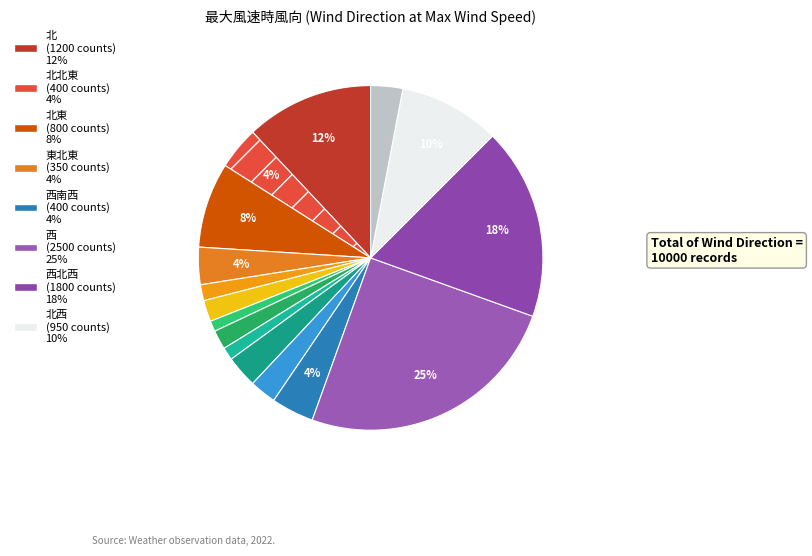

What is the smallest slice in the pie chart?

南東